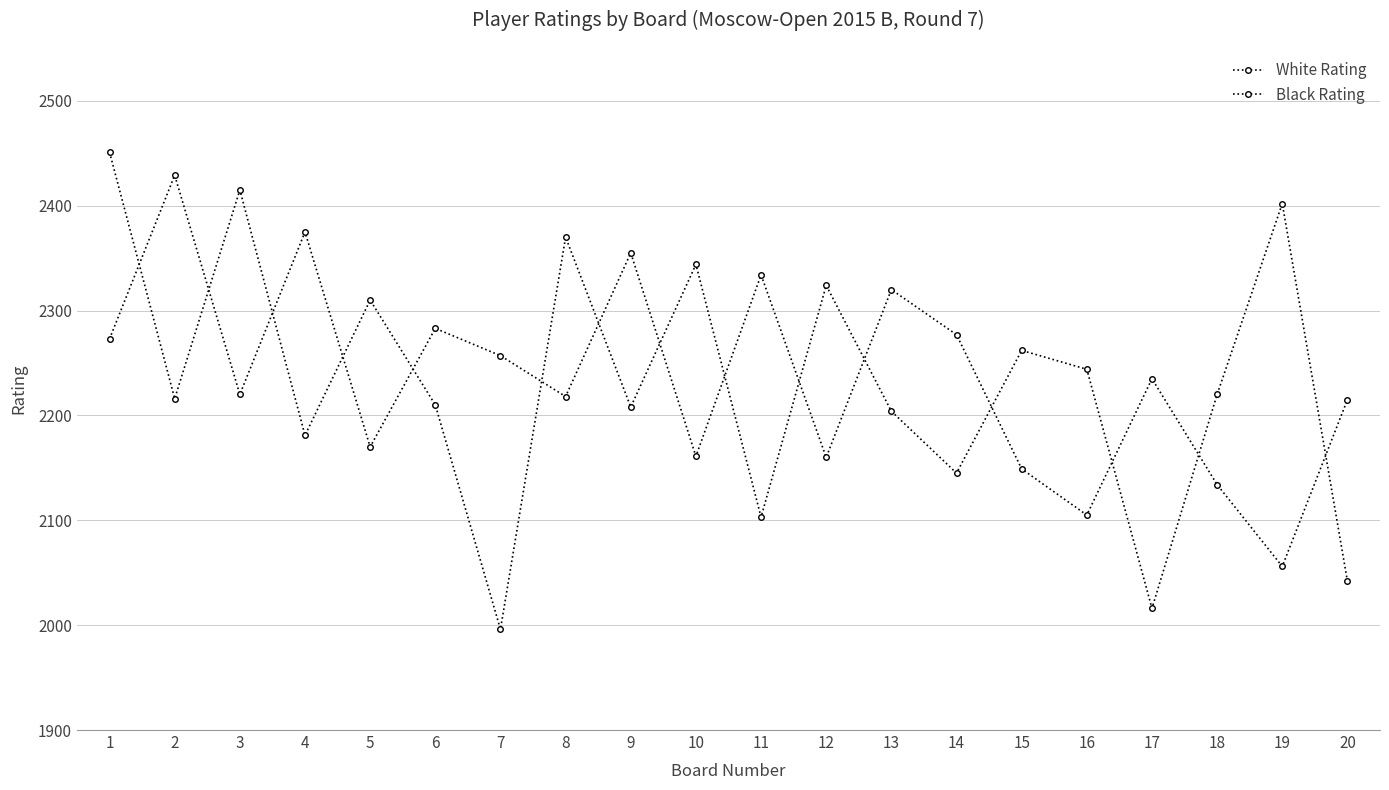

Rank the series at 9 from highest to lowest value.

White Rating, Black Rating